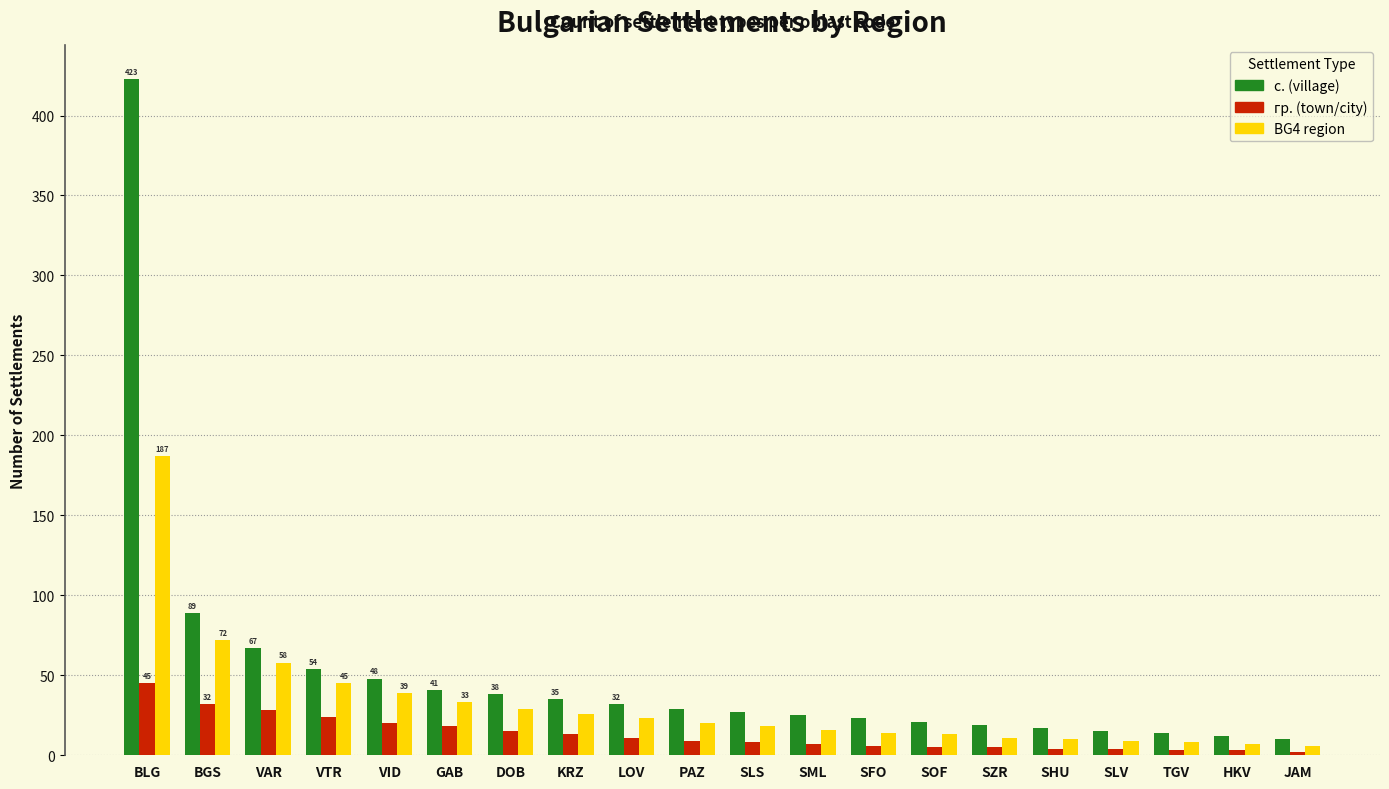

Is it true that гр. (town/city) equals 24 at VTR?

True